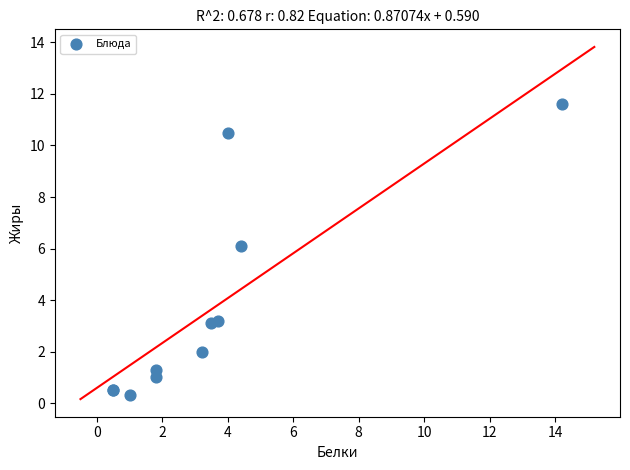

What Y value in the scatter plot is closest to 5?

6.1